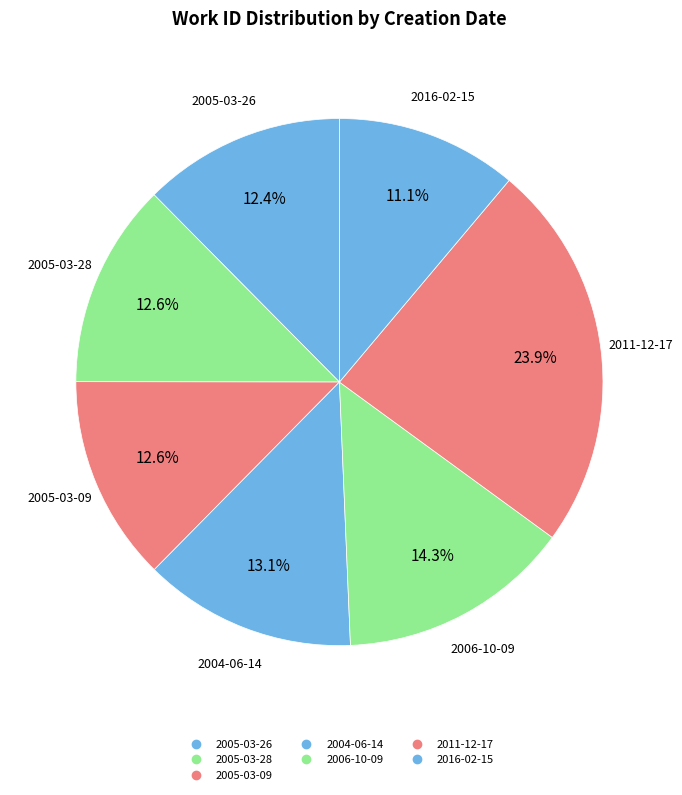

What is the smallest slice in the pie chart?

2016-02-15